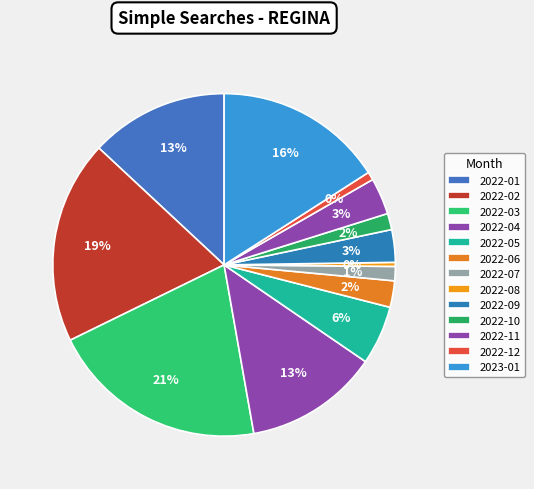

The 2022-06 slice represents 2% of the pie. True or false?

True